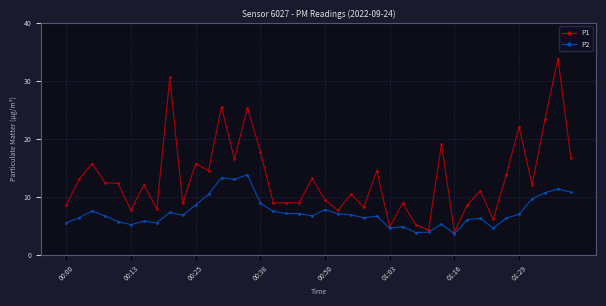

Which series has the largest range (max minus min)?

P1